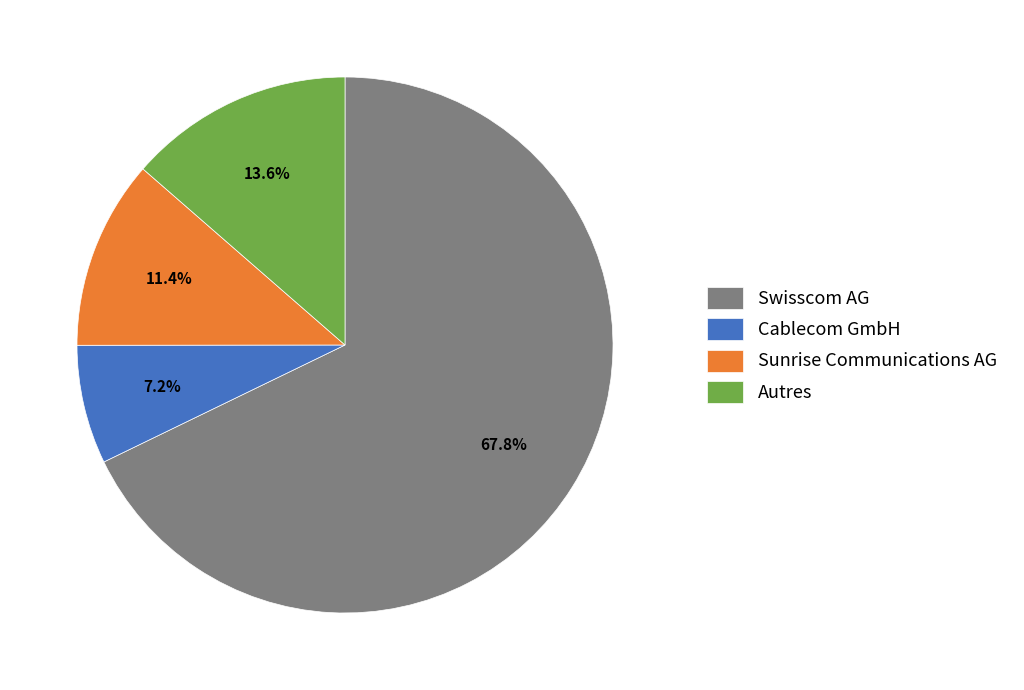

Which slice is the smallest?

Cablecom GmbH